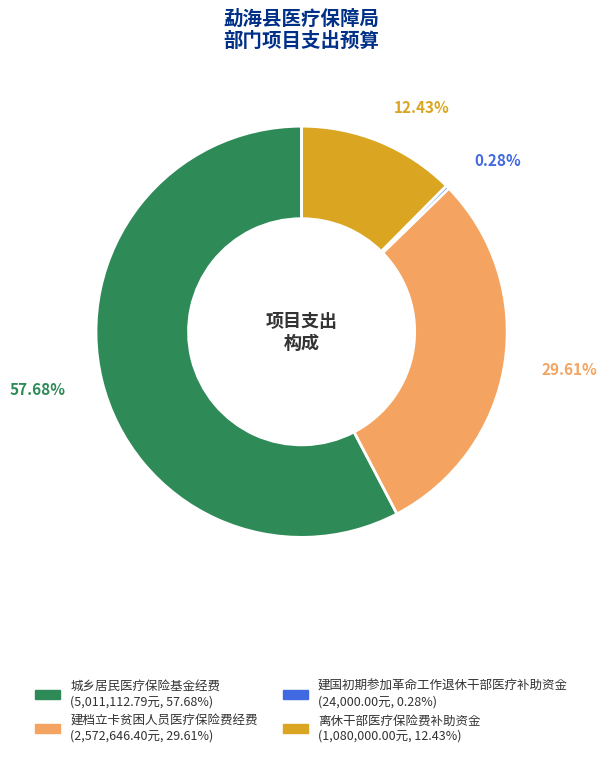

To the nearest percent, what portion does 建档立卡贫困人员医疗保险费经费 represent?

30%